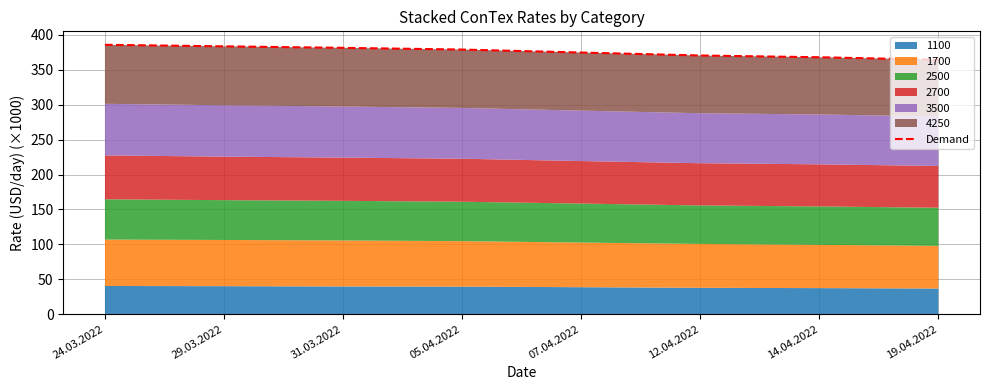

The chart shows a value of 385.8 at 24.03.2022. True or false?

True